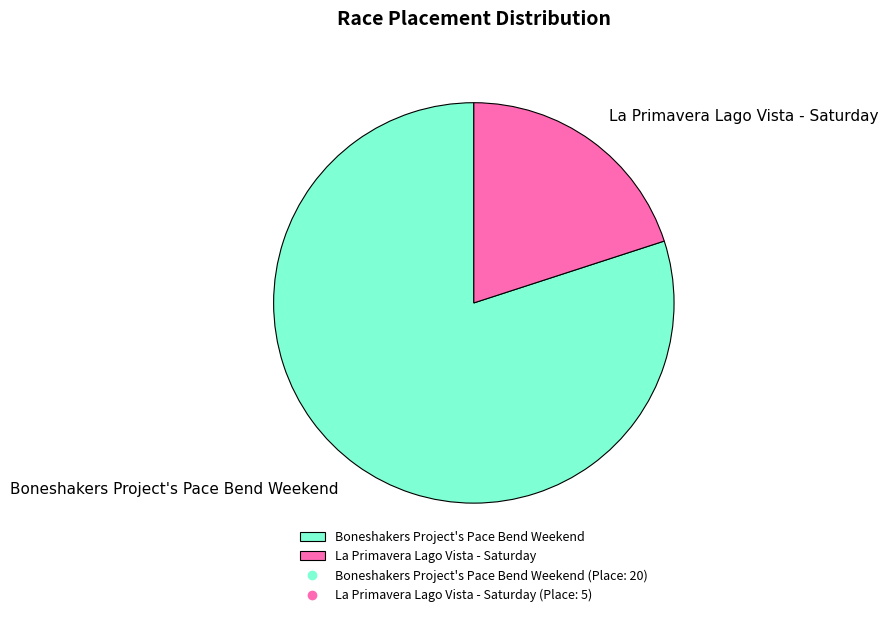

Between Boneshakers Project's Pace Bend Weekend and La Primavera Lago Vista - Saturday, which is larger?

Boneshakers Project's Pace Bend Weekend